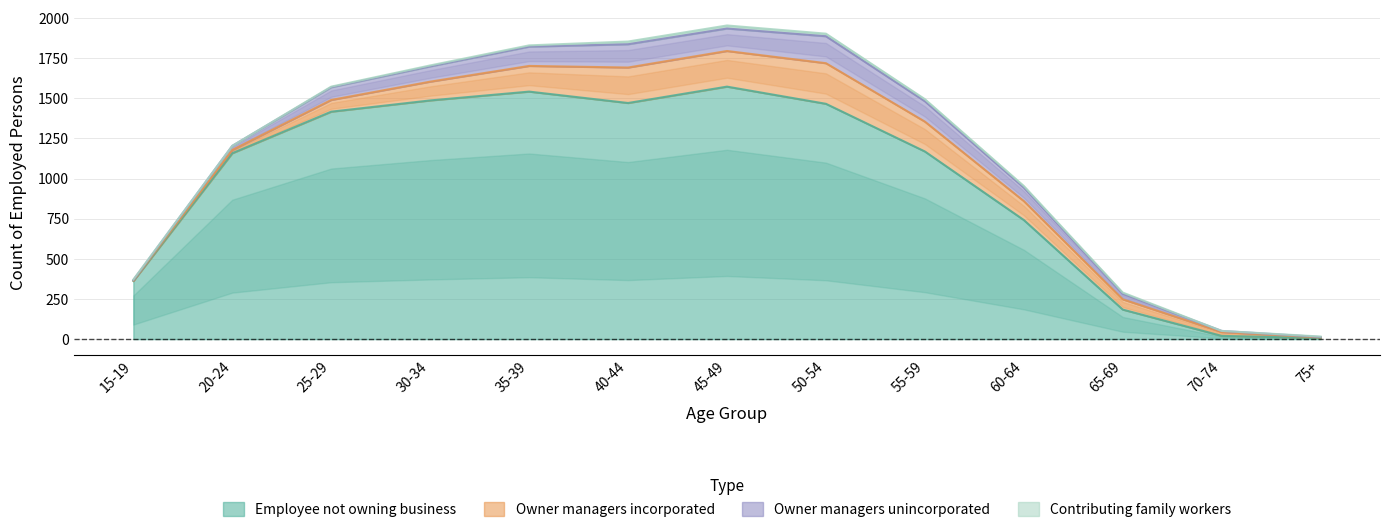

Does the chart have visible grid lines?

Yes